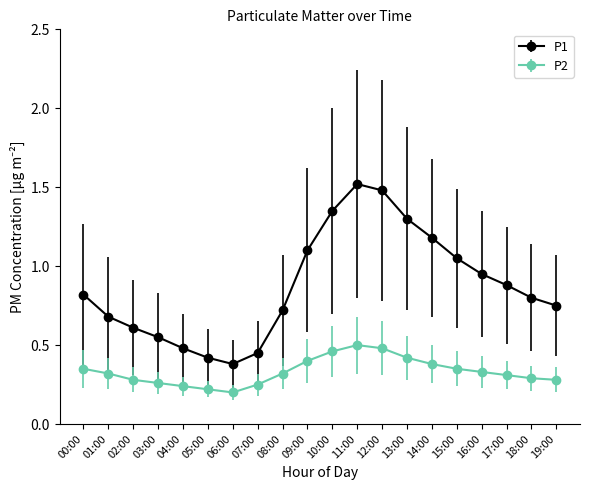

True or false: P1 has a value of 0.6 at 16:00.

False